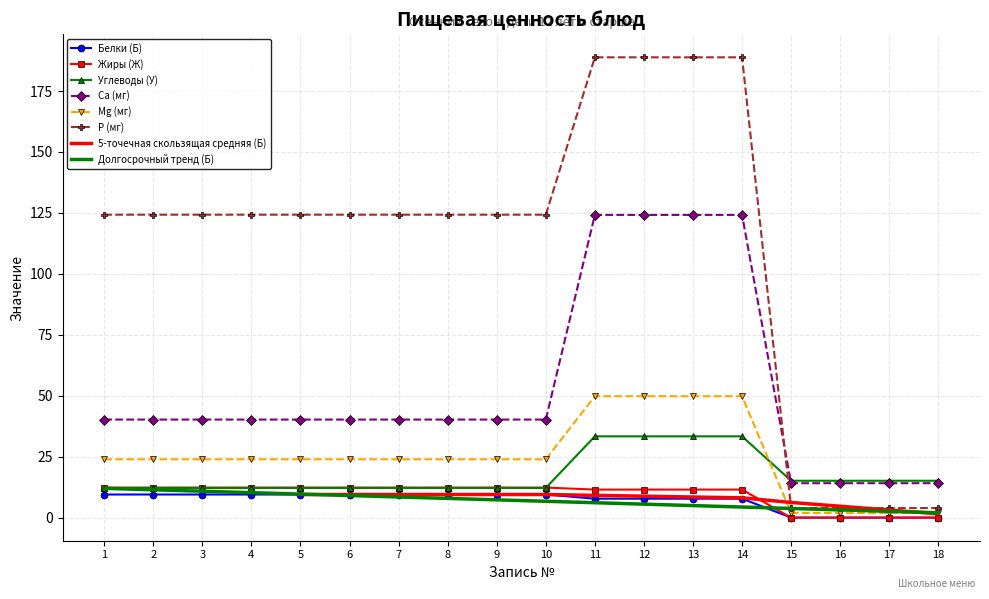

At which category is the sum across all series the highest?

11